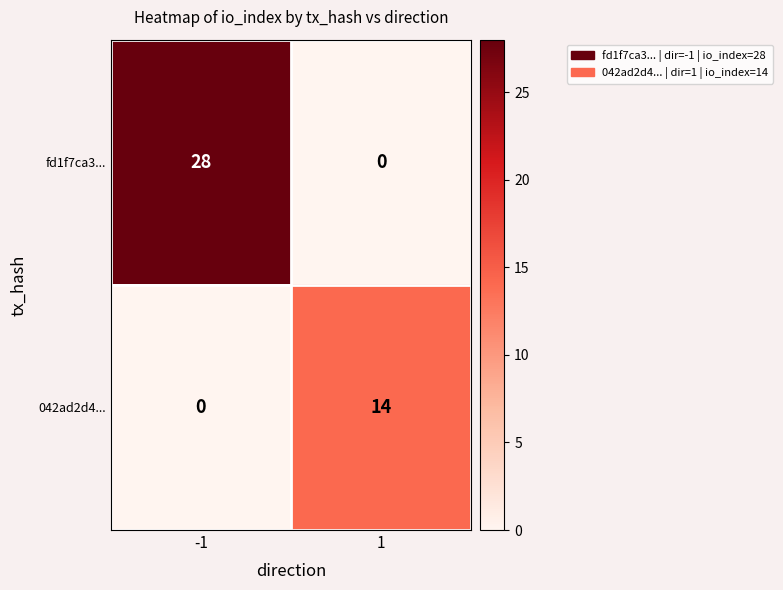

Which label corresponds to the largest value in the chart?

-1